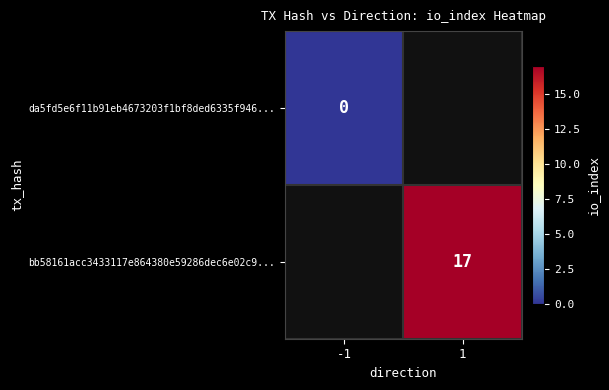

What is the maximum value shown in the chart?

17.0